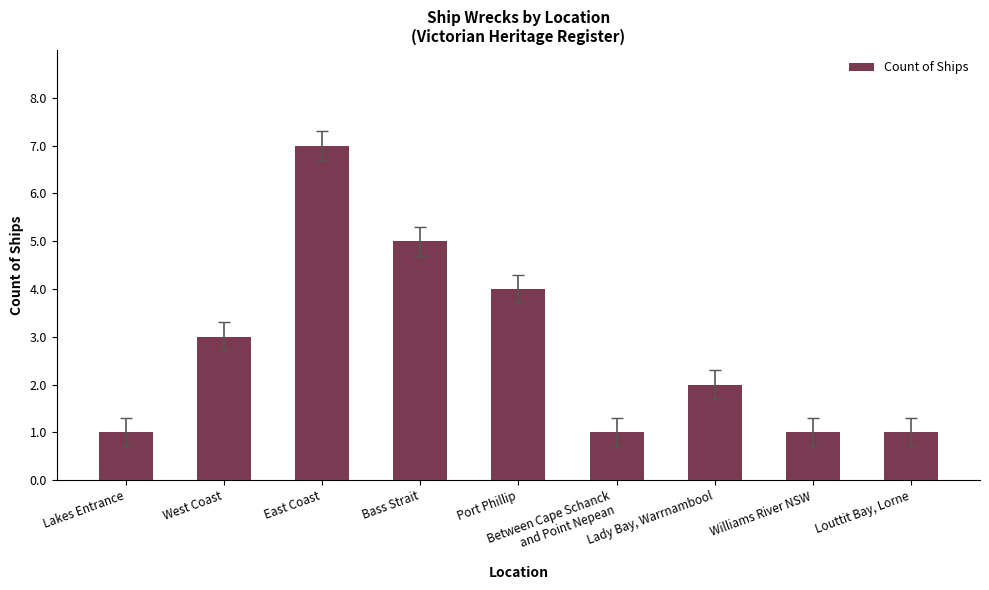

What is the sum of all values?

25